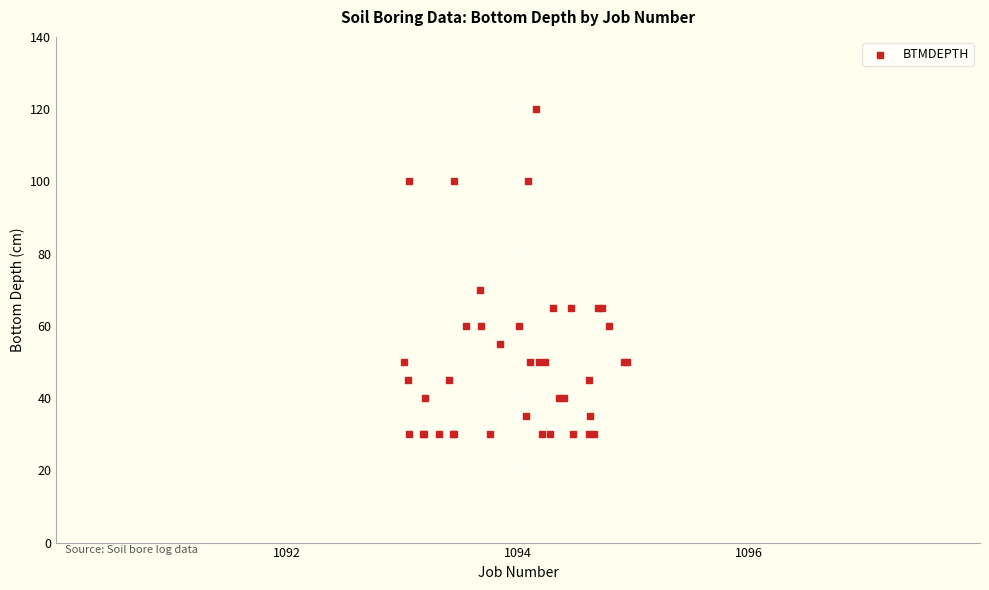

What Y value in the scatter plot is closest to 75?

70